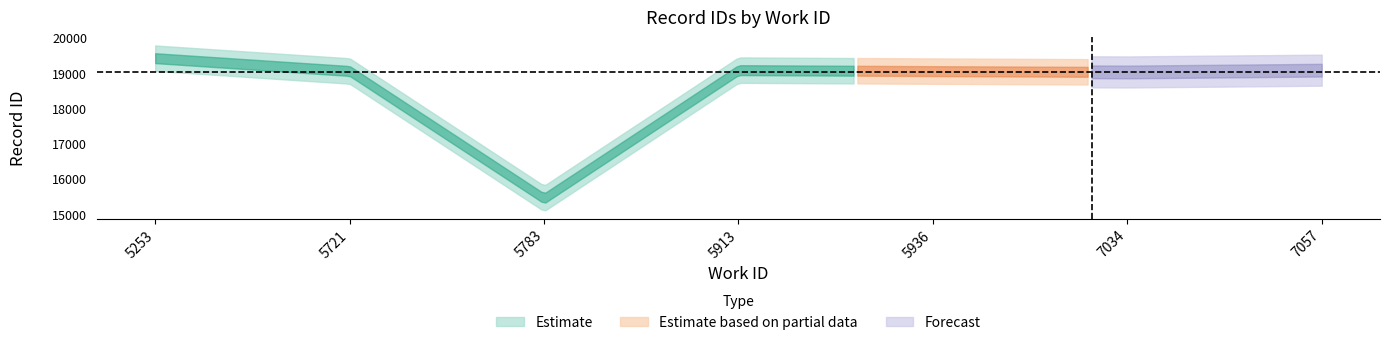

Which label corresponds to the largest value in the chart?

5253